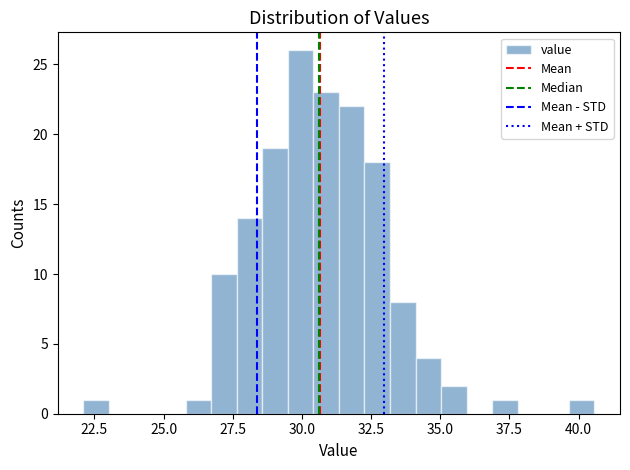

Around what value on the x-axis is the tallest bar? Give the approximate position of its centre, as read against the axis.

30.0